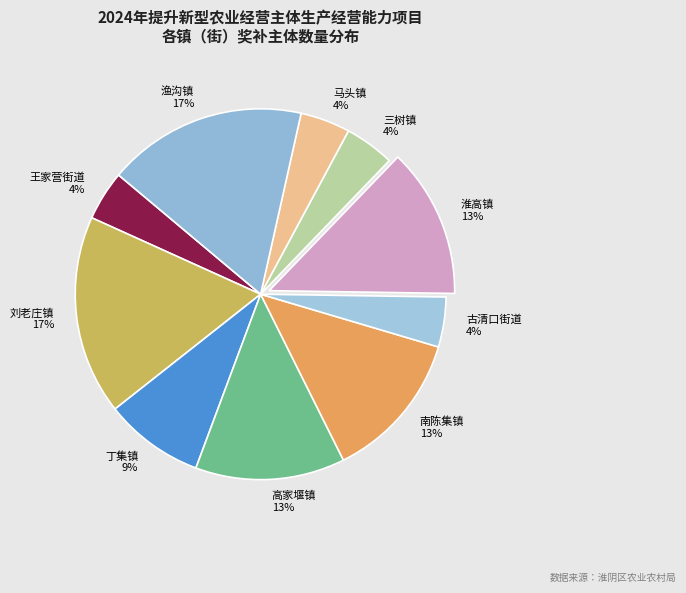

To the nearest percent, what is the combined percentage of 南陈集镇 and 丁集镇?

22%